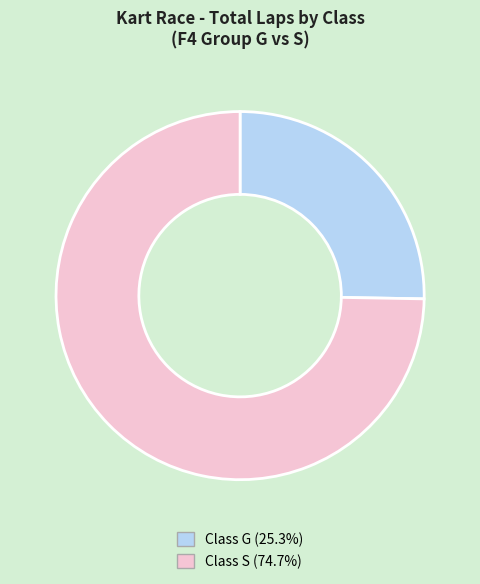

Does any single category account for the majority?

Yes